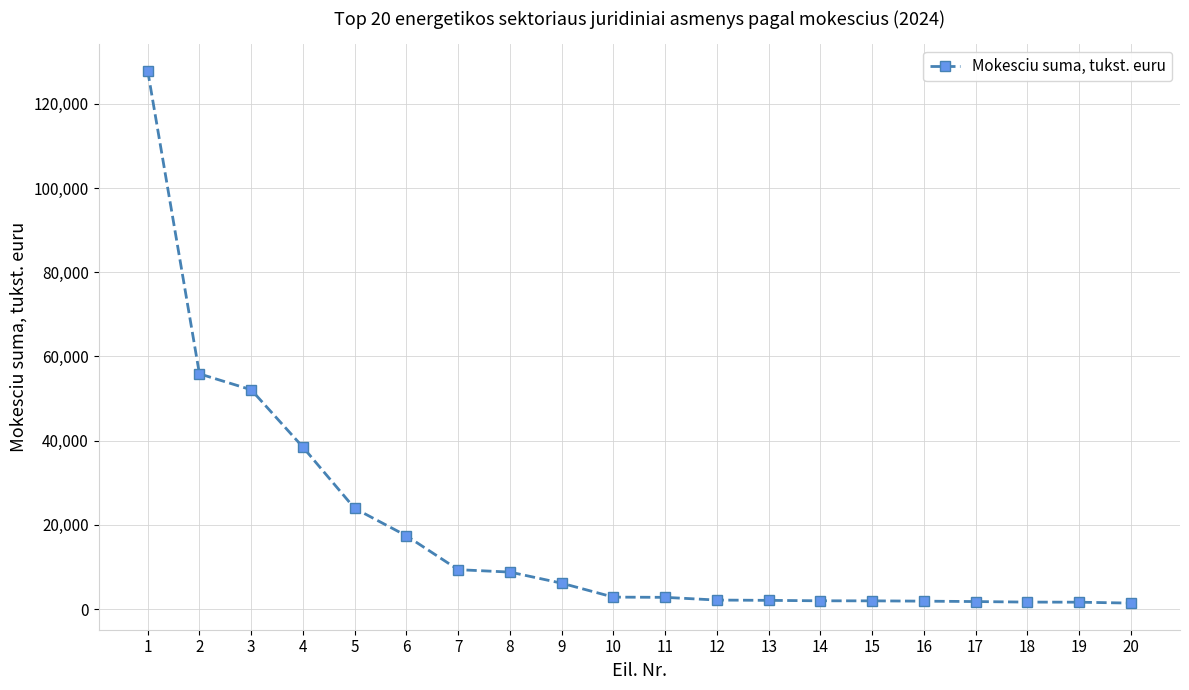

Which has a higher value, 7 or 12?

7